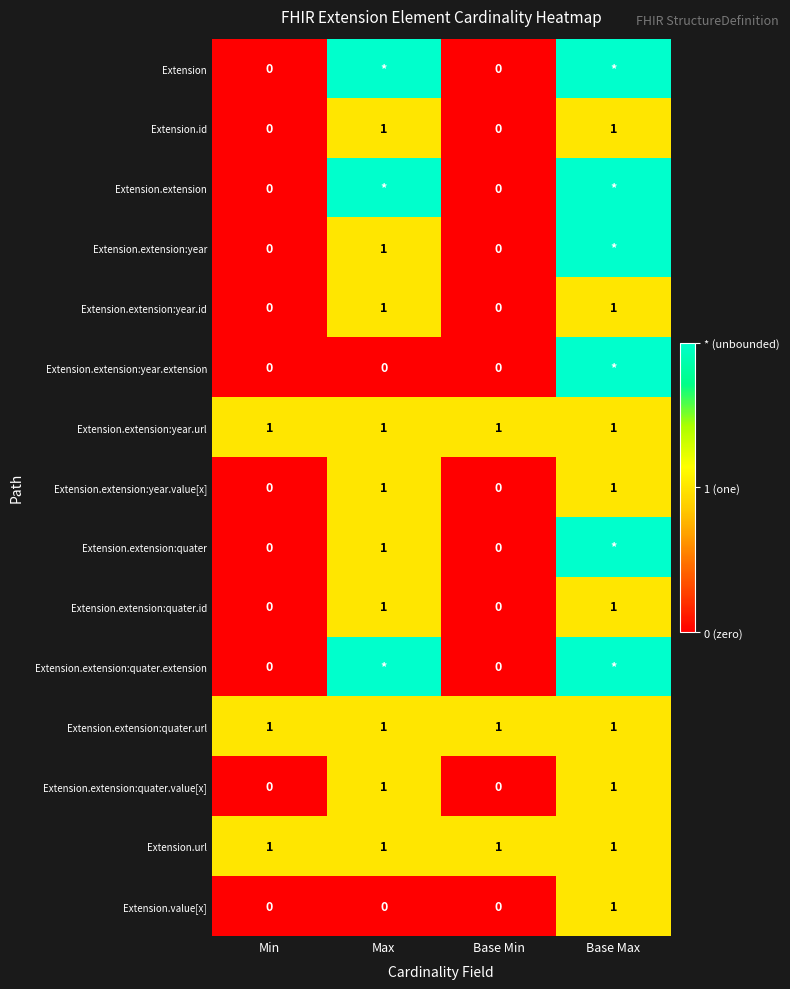

True or false: Extension.url has a value of 1 at Base Max.

True